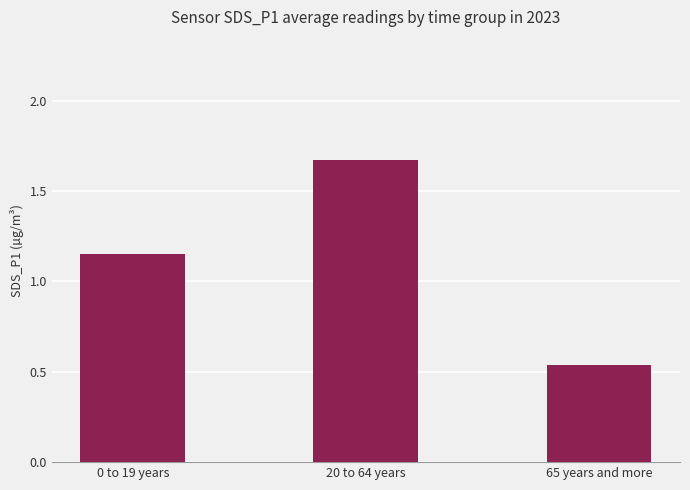

What is the label of the 2nd bar from the left?

20 to 64 years